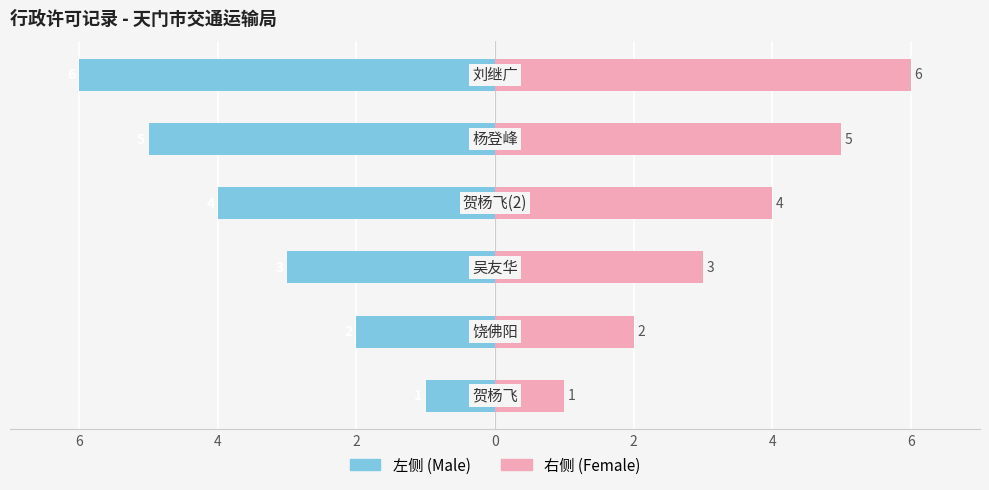

Where does the 序号(左) series first go above -3?

2